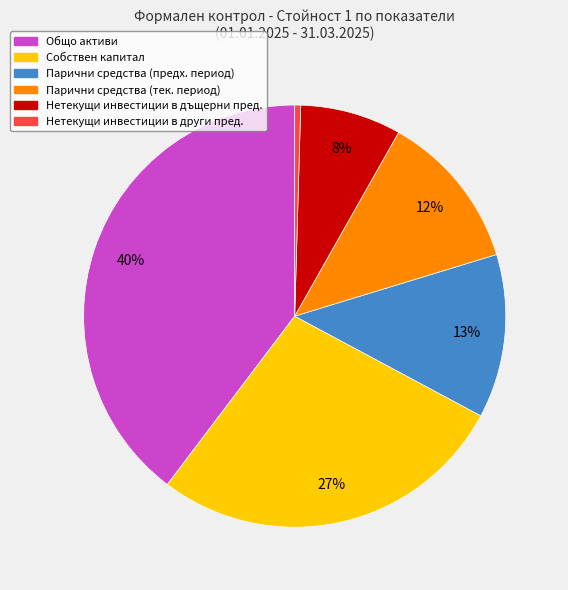

To the nearest percent, what is the average slice percentage?

17%